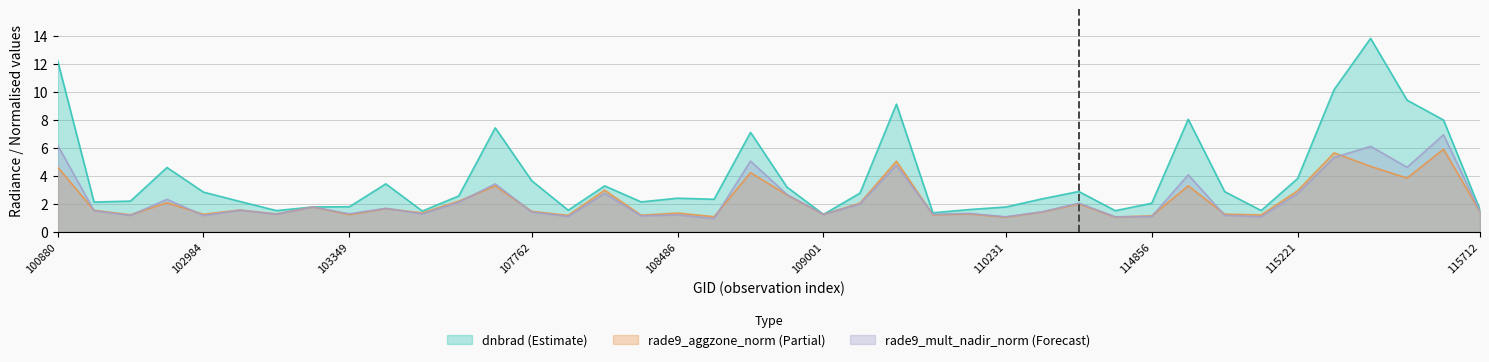

How many categories are shown in the chart?

40